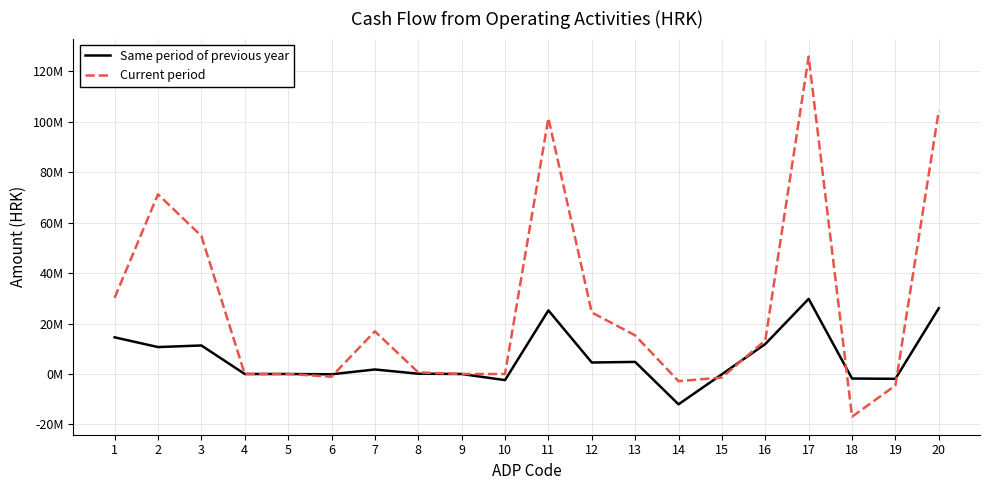

Is the value of Same period of previous year at 10 greater than the value of Current period at 15?

No